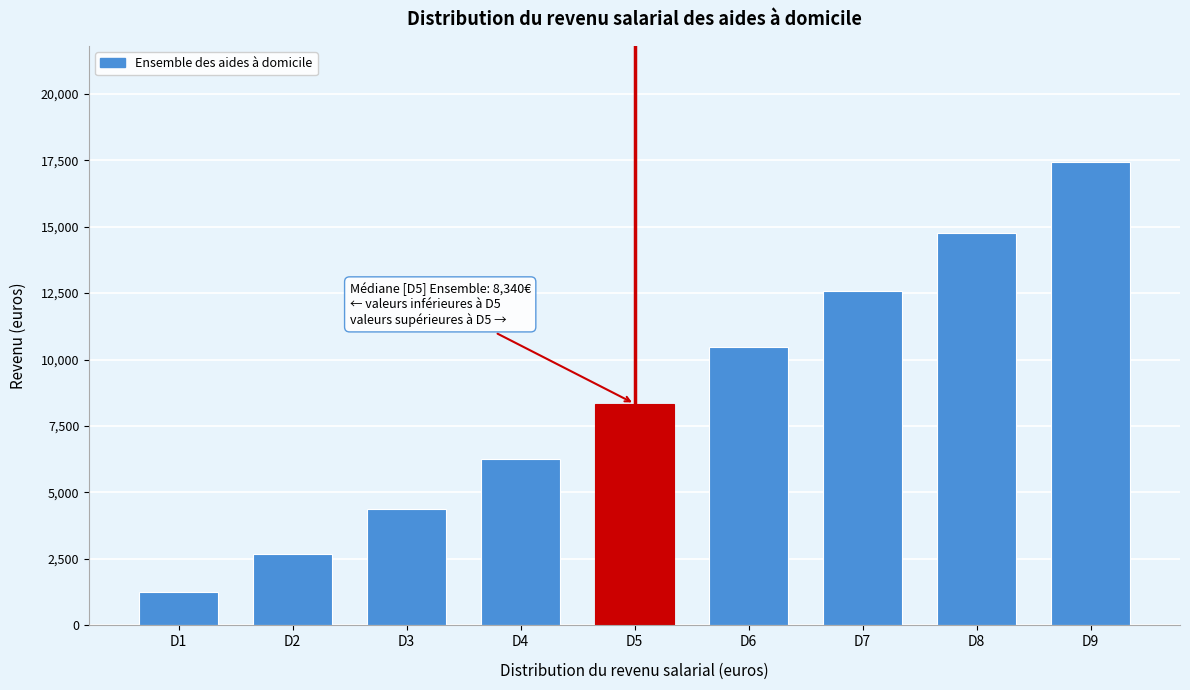

Reading right to left, list all the values displayed in this chart.

17440	14750	12590	10480	8340	6270	4370	2700	1240